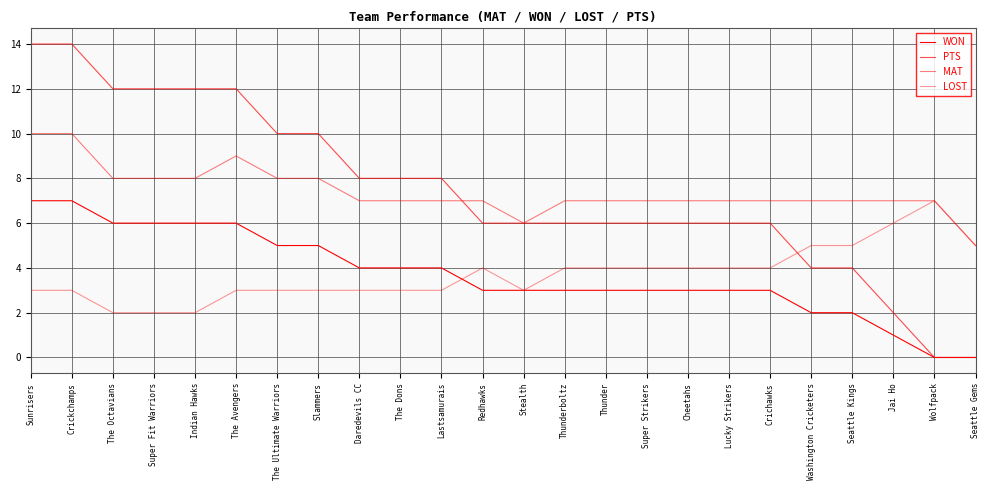

What position from the left is The Octavians?

3